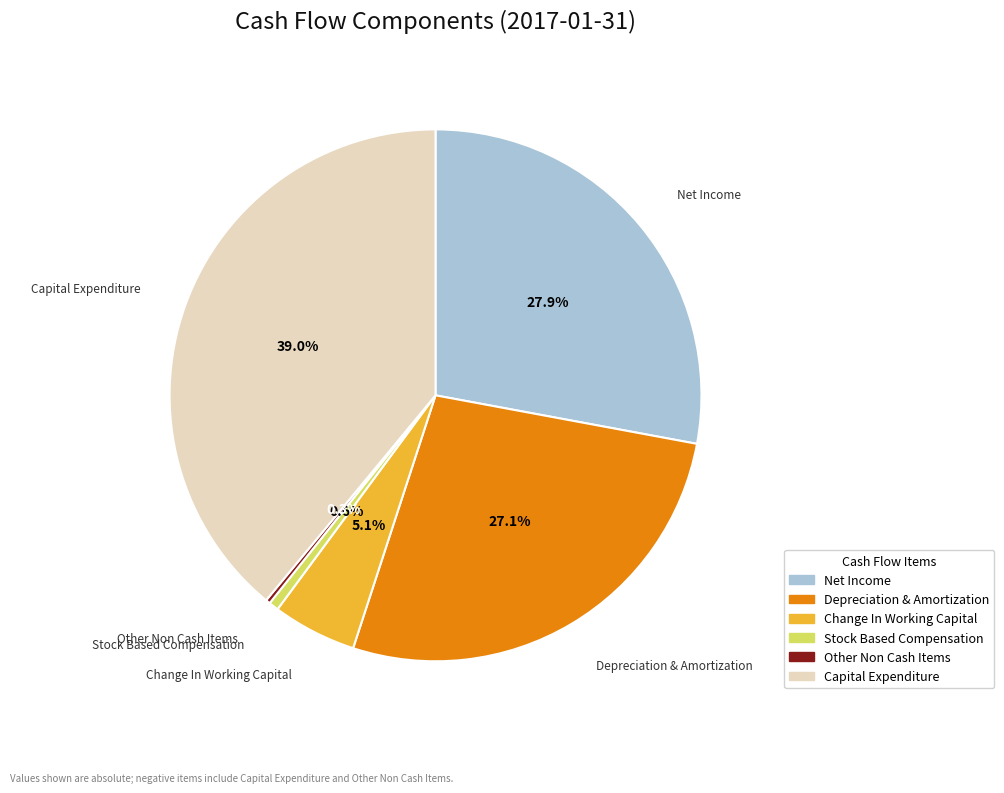

Is there a majority slice in this chart?

No